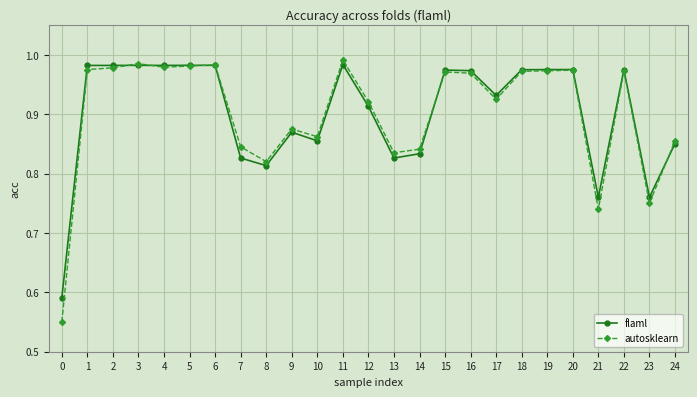

True or false: autosklearn has more than 1 points higher than both neighbors.

True